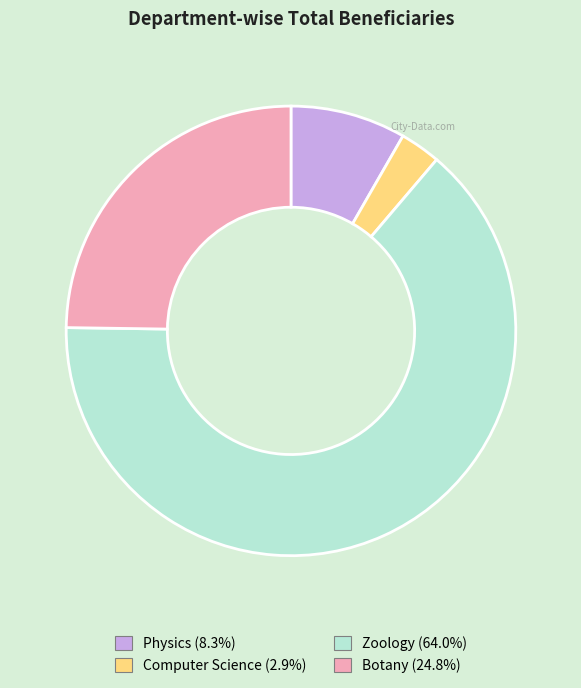

Approximately how many times larger is the value at Botany (24.8%) compared to Computer Science (2.9%)?

8.5